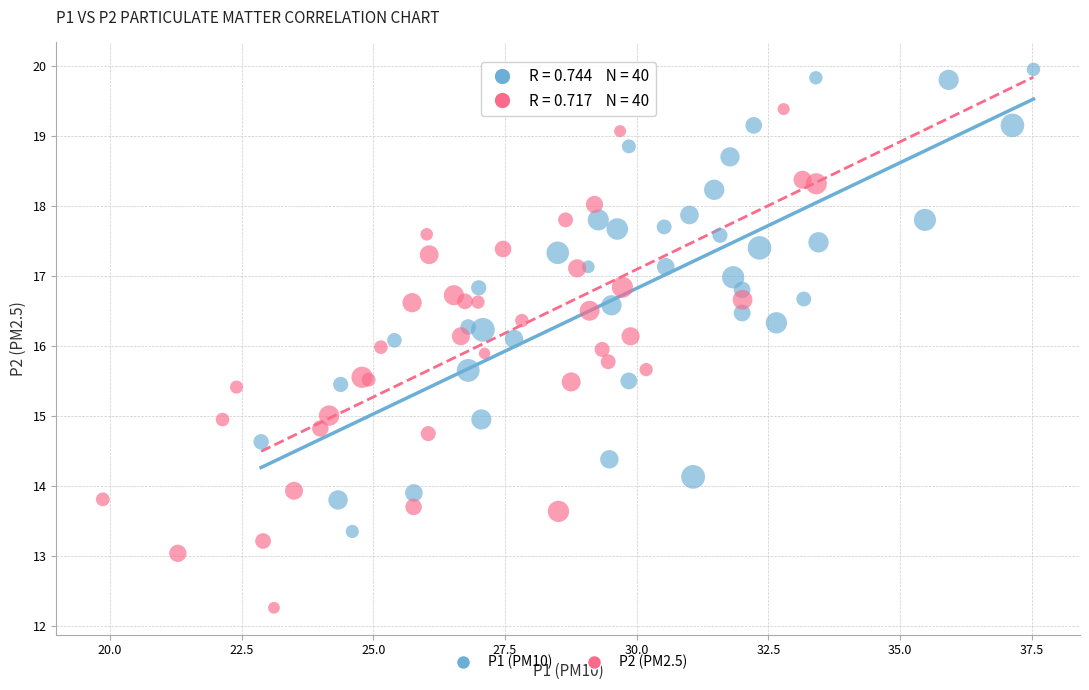

What are all the series names shown in the legend?

P1 (PM10), P2 (PM2.5)